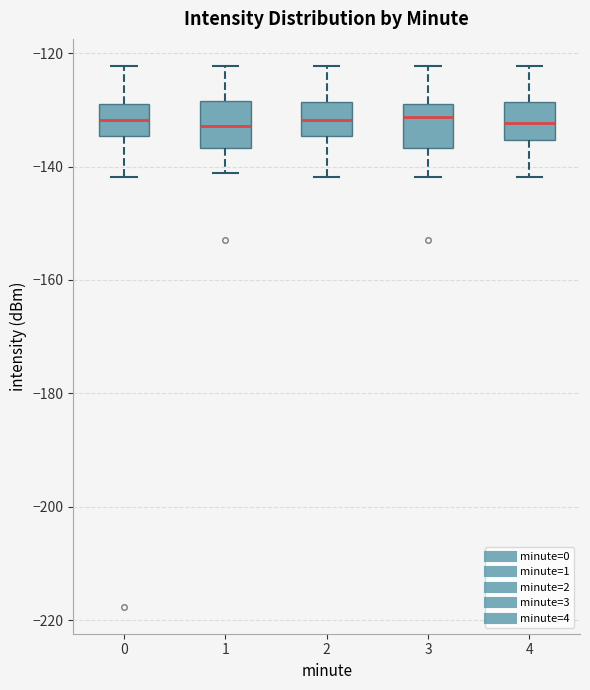

Reading left to right, transcribe this box plot: for each box, give where its median line is, the range the box spans, and where its two whiskers end, as read against the y-axis. The values are not printed on the chart, so give them approximately, as read against the axis.

0: median -132, box -134 to -128, whiskers -142 to -122
1: median -132, box -136 to -128, whiskers -142 to -122
2: median -132, box -134 to -128, whiskers -142 to -122
3: median -132, box -136 to -128, whiskers -142 to -122
4: median -132, box -136 to -128, whiskers -142 to -122